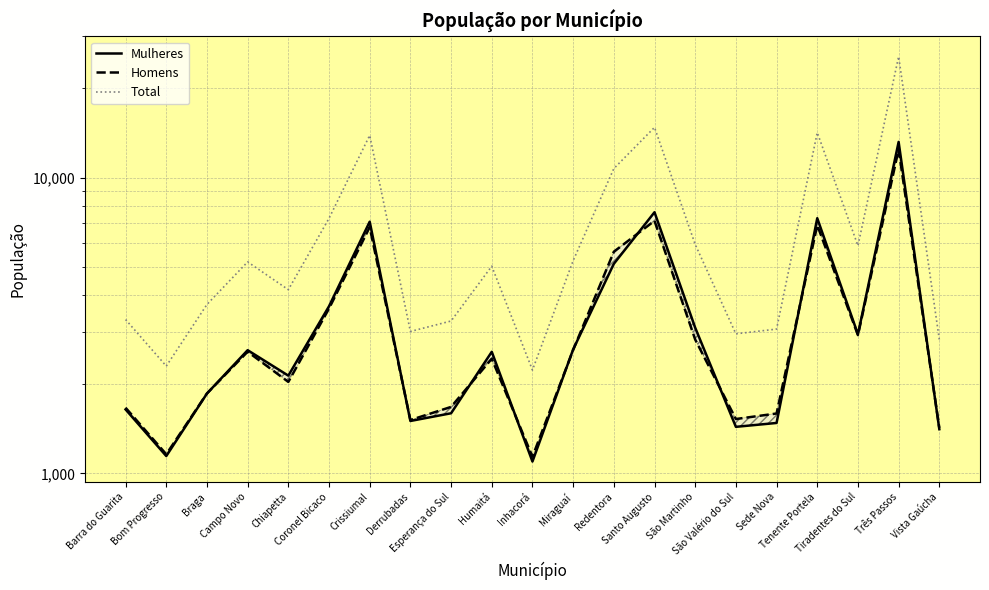

What is the minimum value shown in the chart?

1096